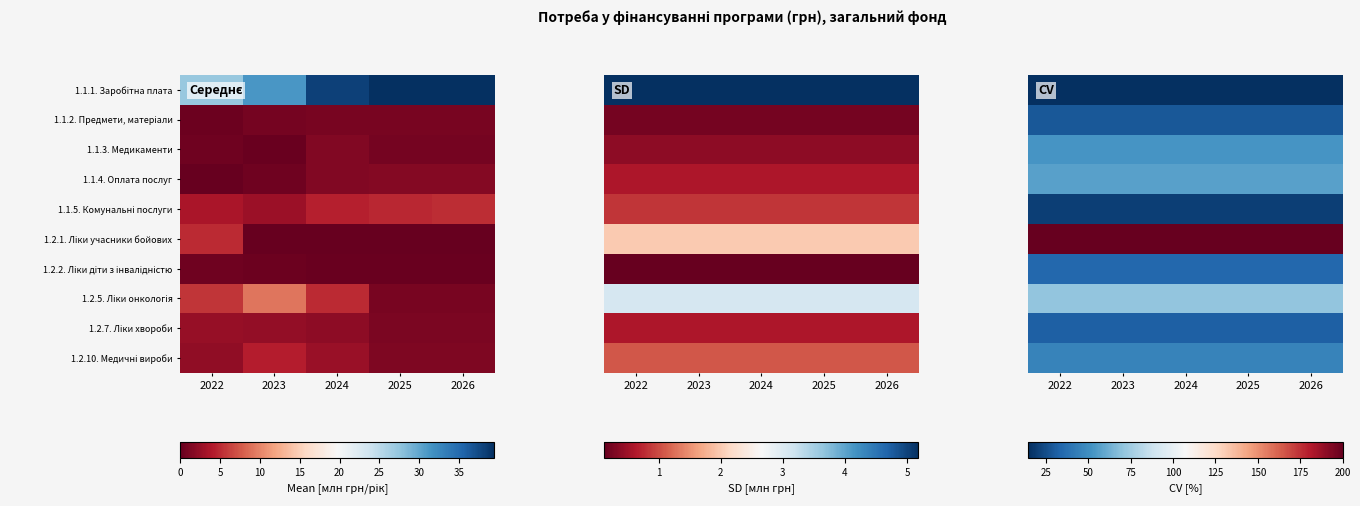

The 1.1.1. Заробітна плата series shows 14.7 at 2026. True or false?

True